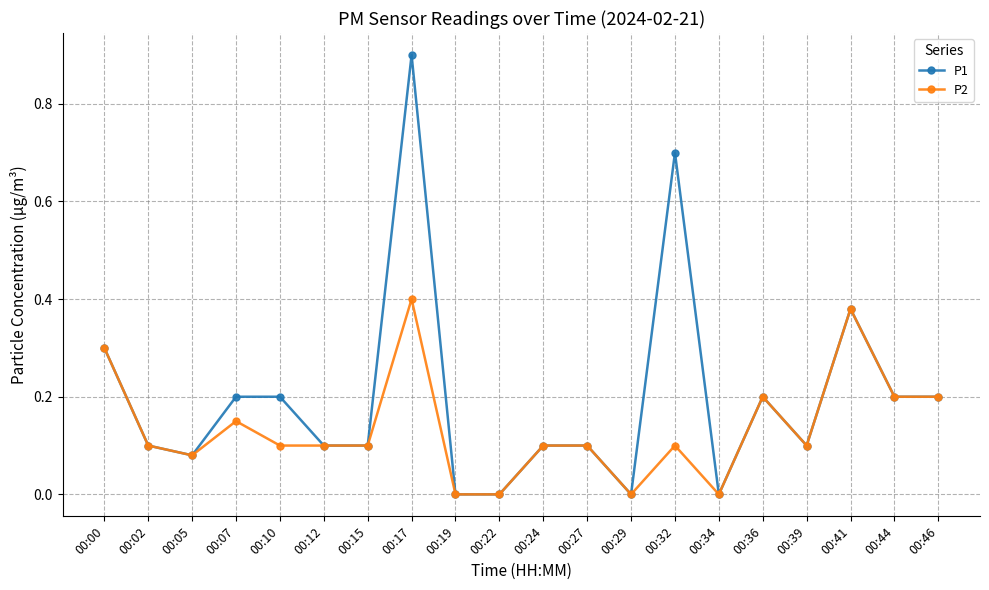

Rank the series by their average value, from highest to lowest.

P1, P2